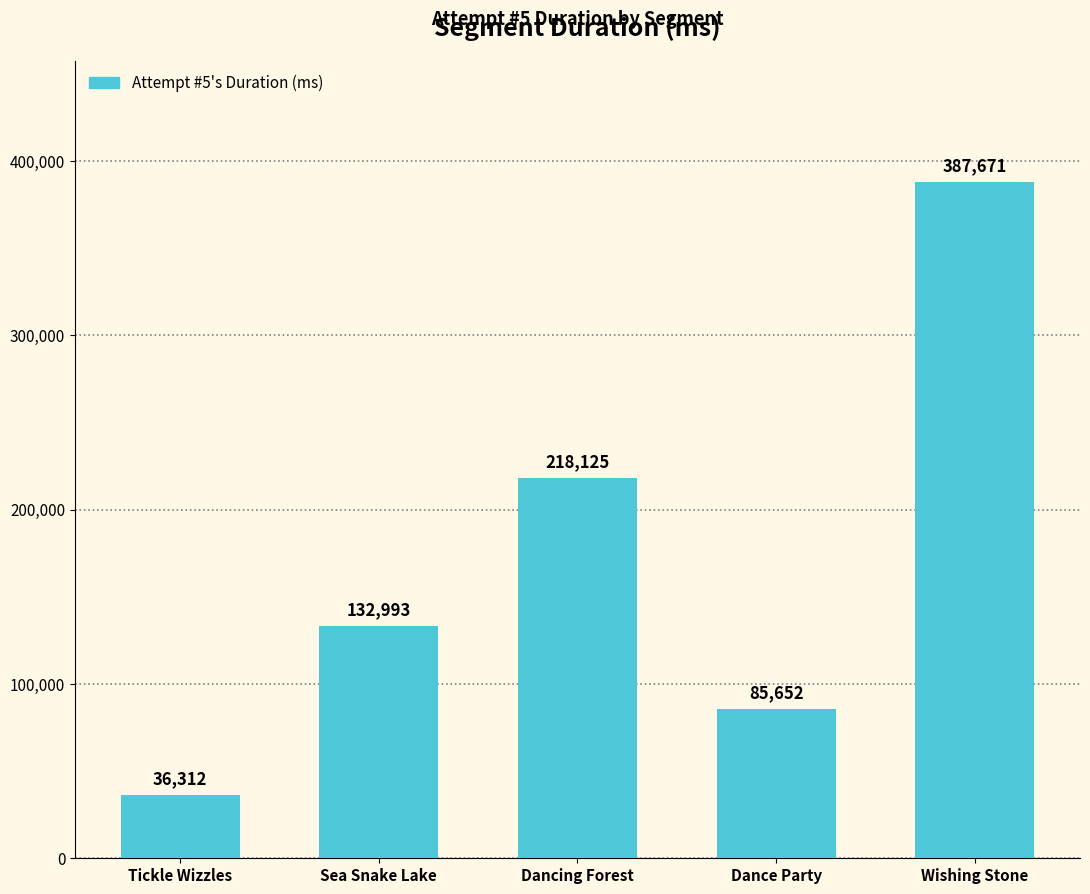

Reading left to right, list all the values displayed in this chart.

36312	132993	218125	85652	387671